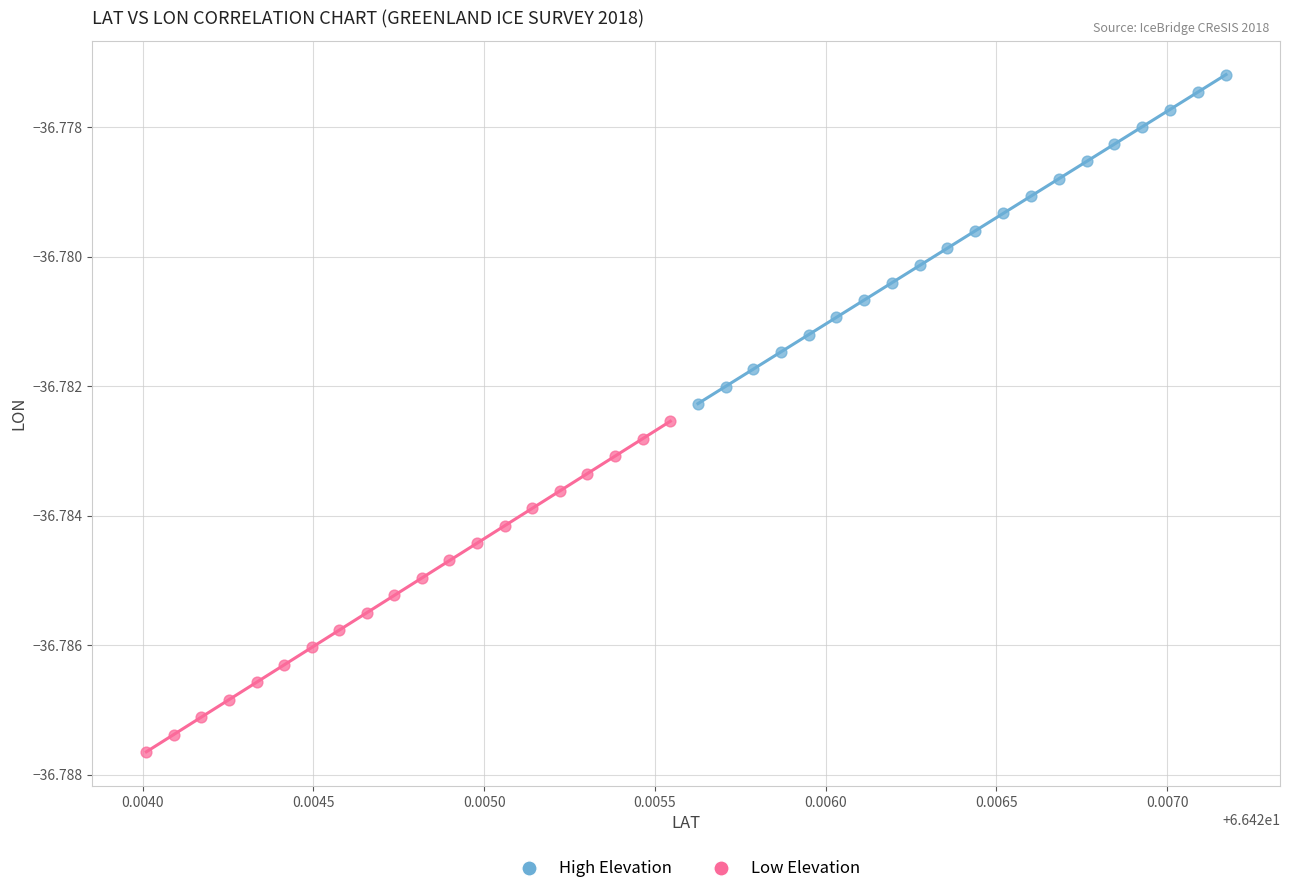

Which series reaches the maximum Y coordinate?

High Elevation